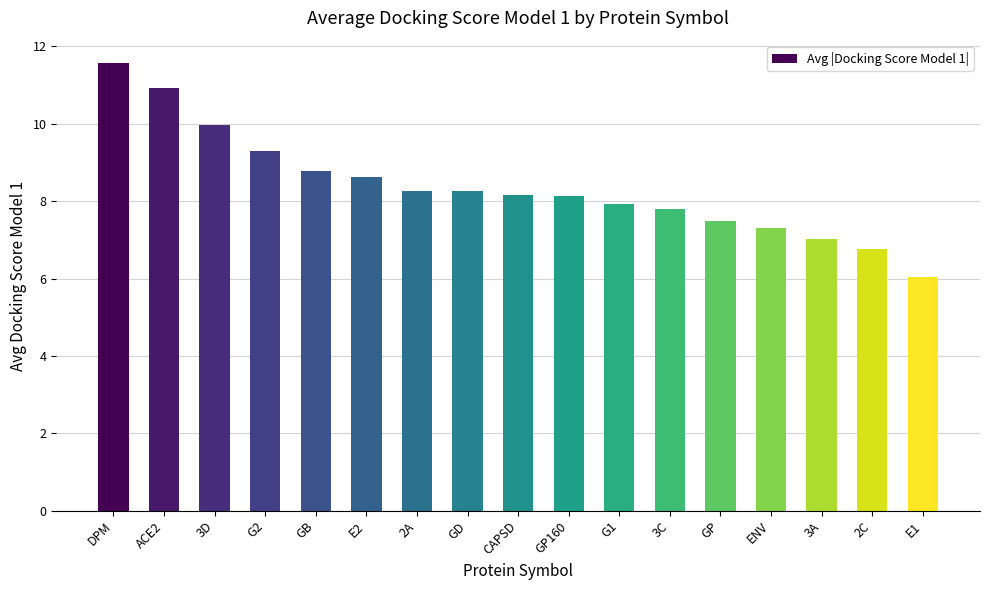

What is the difference between the second highest and minimum values?

4.9